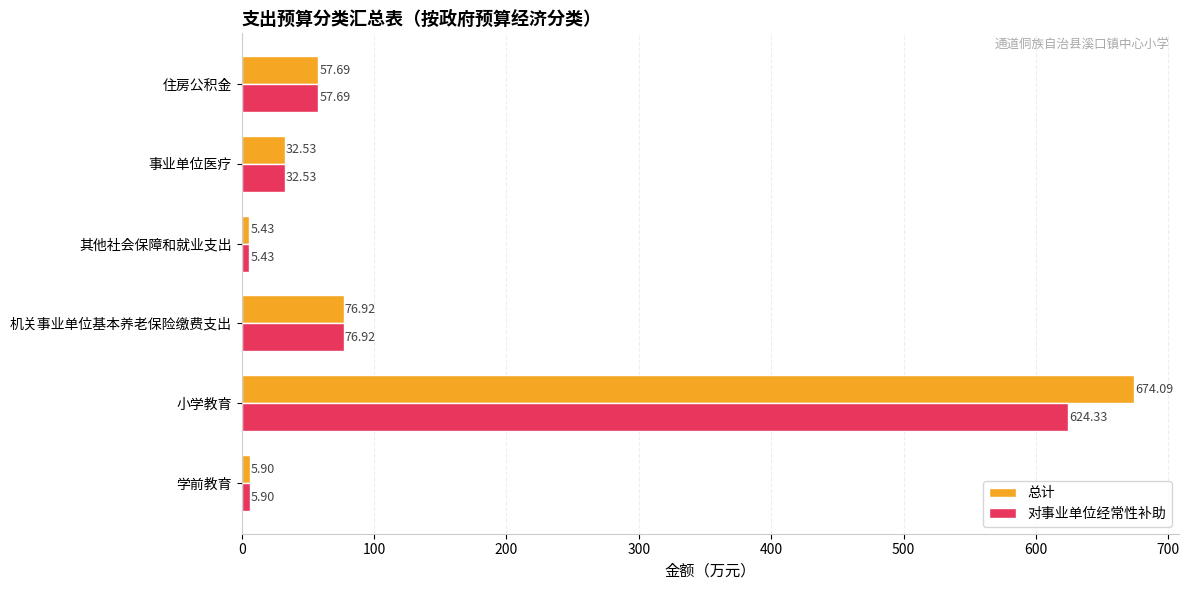

What is the sum of all 对事业单位经常性补助 values?

802.8